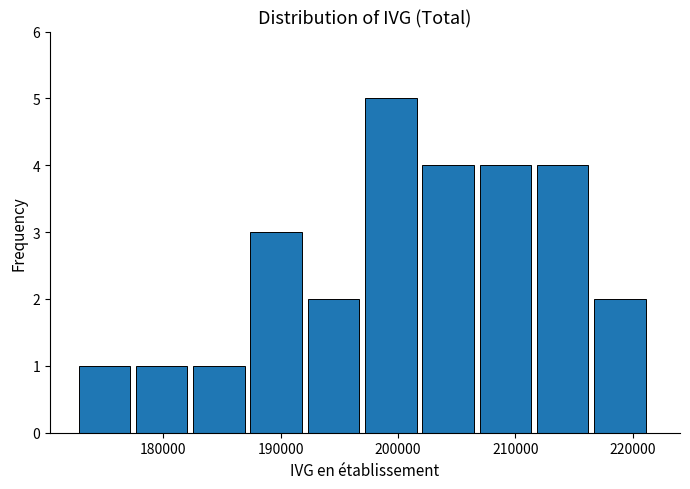

Over which range of the x-axis is the bar tallest?

197000 to 202000